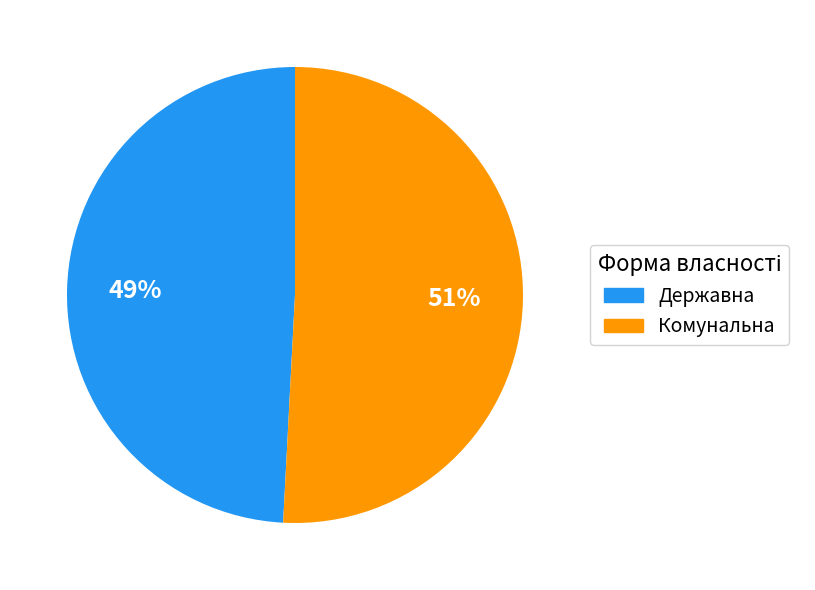

What is the largest slice in the pie chart?

Комунальна